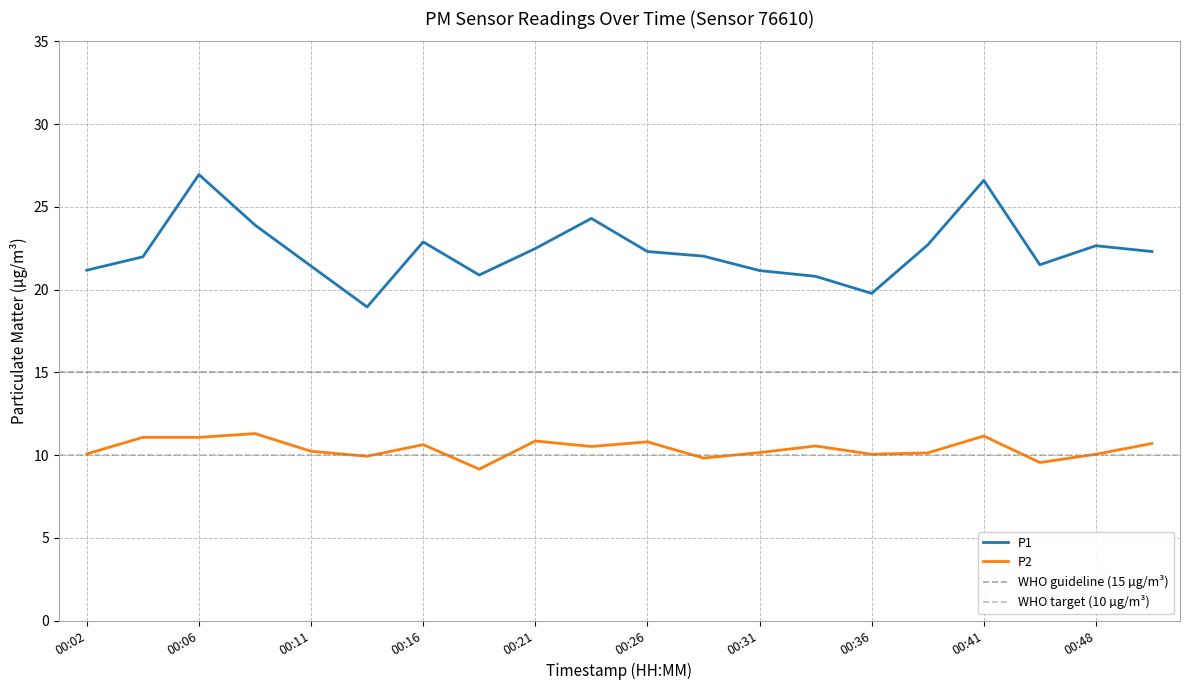

True or false: P2 has more than 2 points higher than both neighbors.

True